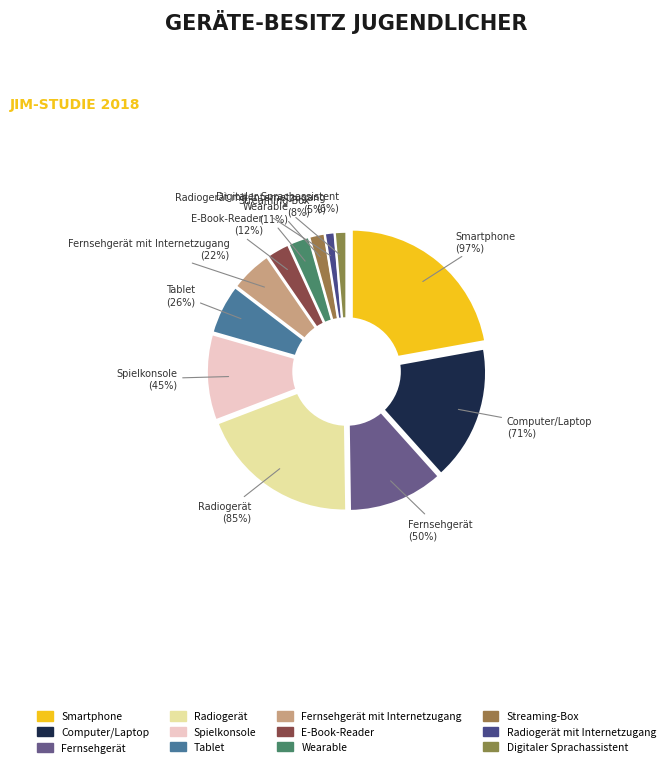

To the nearest percent, what percentage of the pie is E-Book-Reader?

3%